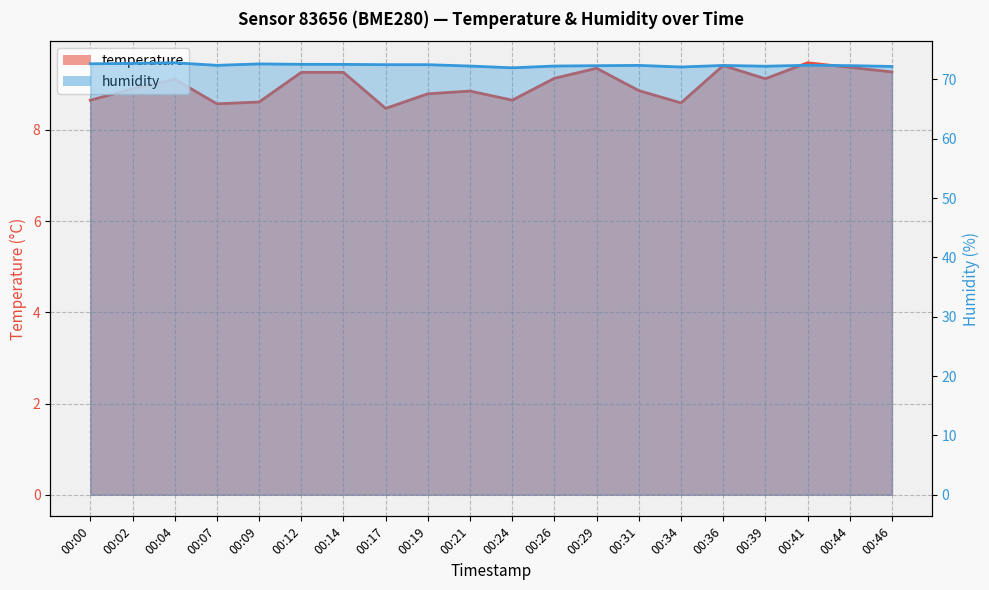

Which series has the largest range (max minus min)?

temperature